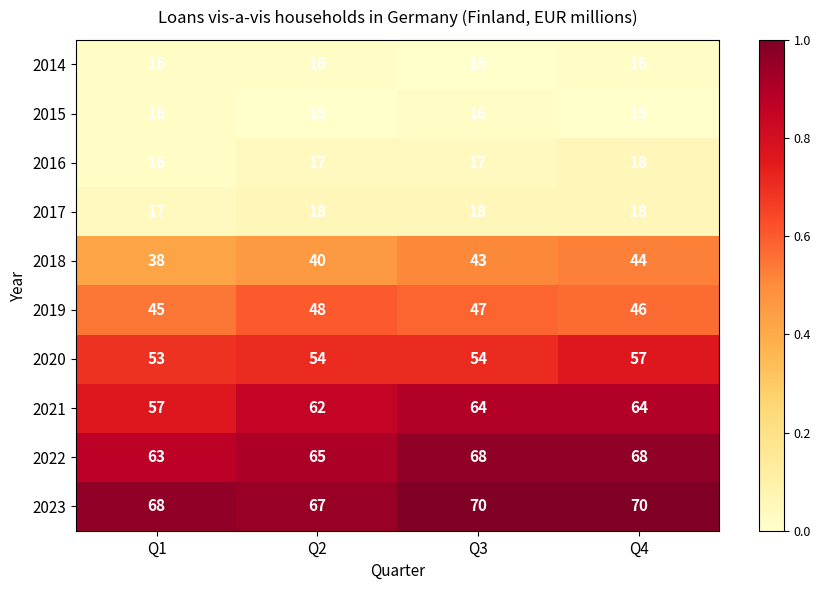

How many distinct data groups are displayed?

10